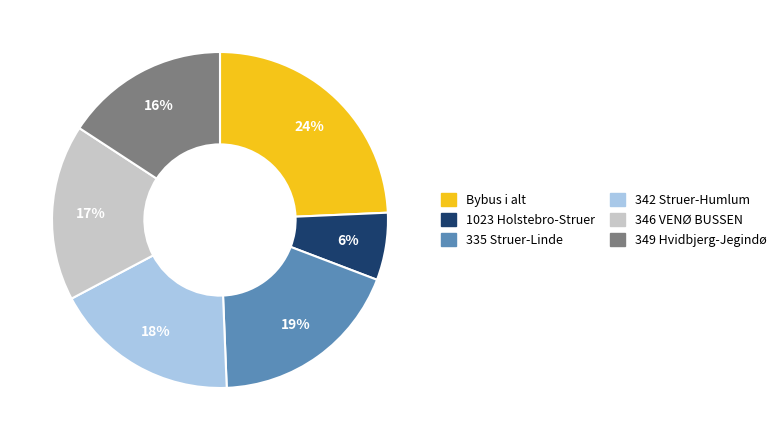

What is the smallest slice in the pie chart?

1023 Holstebro-Struer